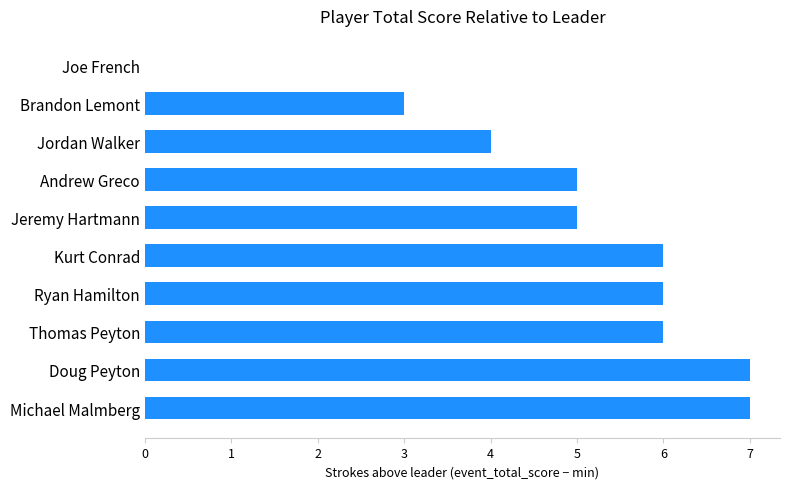

Is it true that the value at Doug Peyton is 11?

False